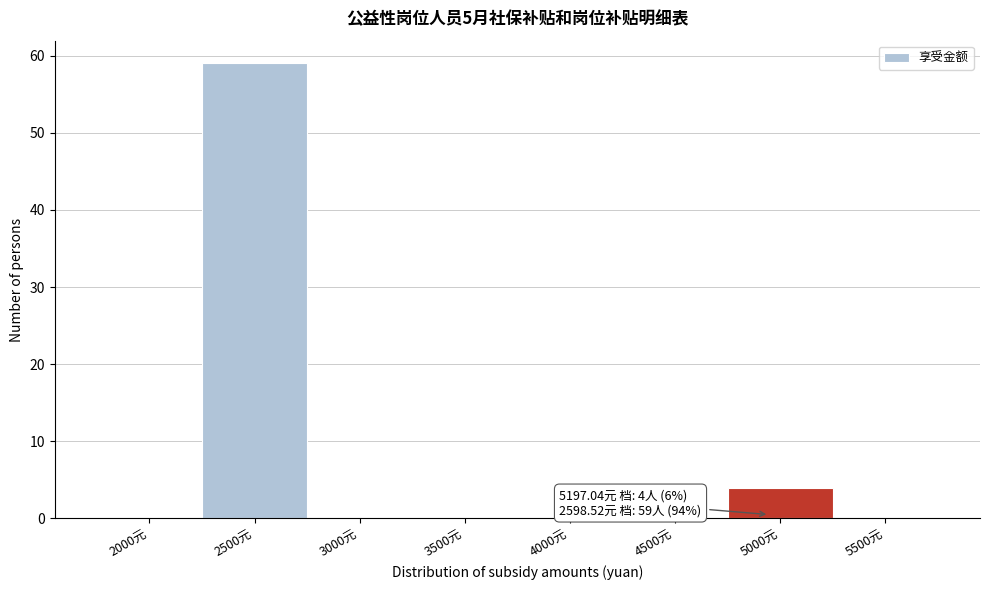

Reading left to right, extract all data points from this chart.

2000元=0	2500元=59	3000元=0	3500元=0	4000元=0	4500元=0	5000元=4	5500元=0